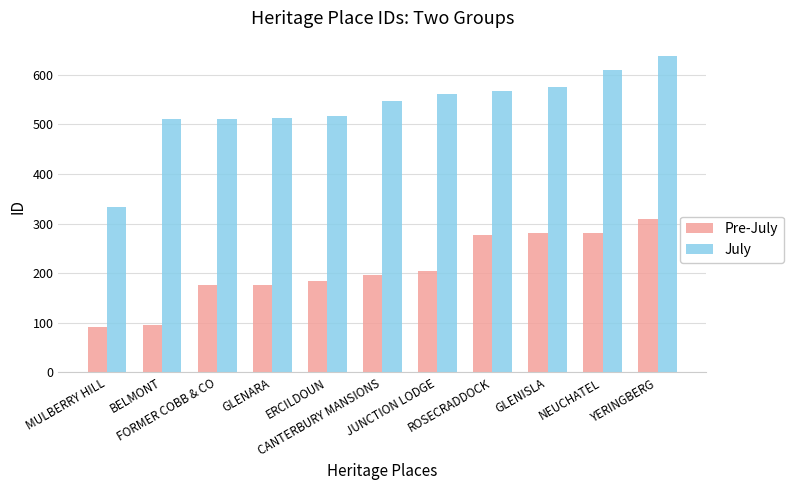

The Pre-July series shows 184 at ERCILDOUN. True or false?

True